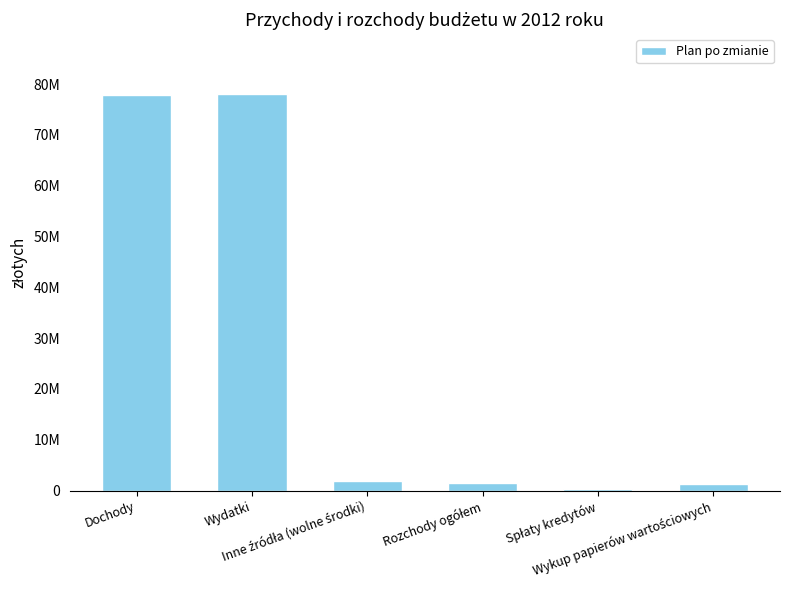

Are the bars horizontal?

No